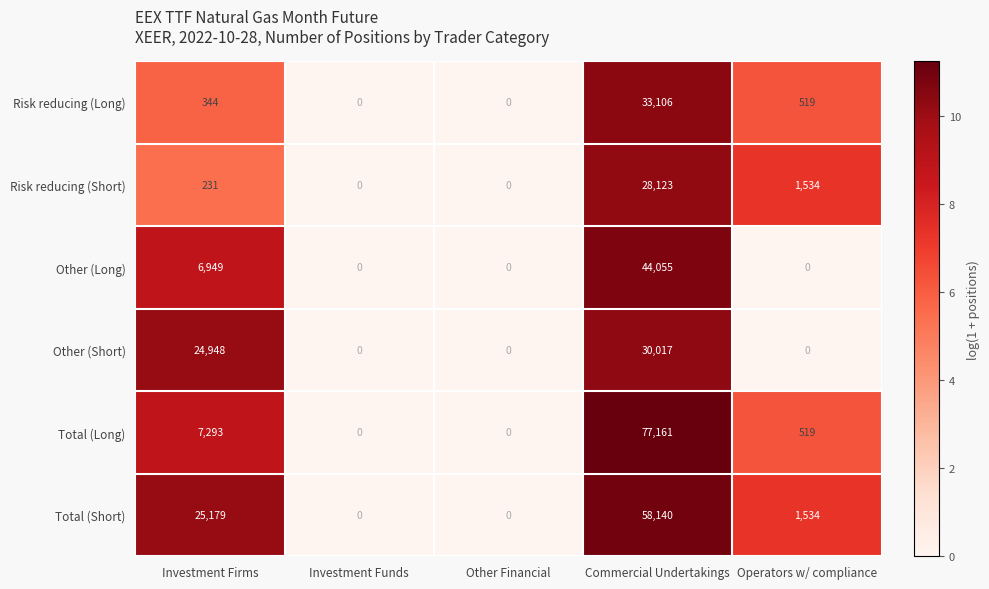

Reading left to right, what are all the values shown in this chart?

Risk reducing (Long): Investment Firms=344	Investment Funds=0	Other Financial=0	Commercial Undertakings=33106	Operators w/ compliance=519
Risk reducing (Short): Investment Firms=231	Investment Funds=0	Other Financial=0	Commercial Undertakings=28123	Operators w/ compliance=1534
Other (Long): Investment Firms=6949	Investment Funds=0	Other Financial=0	Commercial Undertakings=44055	Operators w/ compliance=0
Other (Short): Investment Firms=24948	Investment Funds=0	Other Financial=0	Commercial Undertakings=30017	Operators w/ compliance=0
Total (Long): Investment Firms=7293	Investment Funds=0	Other Financial=0	Commercial Undertakings=77161	Operators w/ compliance=519
Total (Short): Investment Firms=25179	Investment Funds=0	Other Financial=0	Commercial Undertakings=58140	Operators w/ compliance=1534